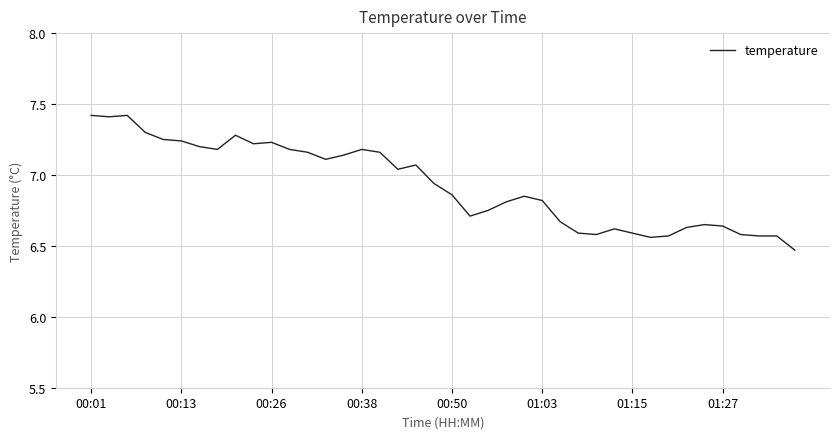

What is the maximum value shown in the chart?

7.4